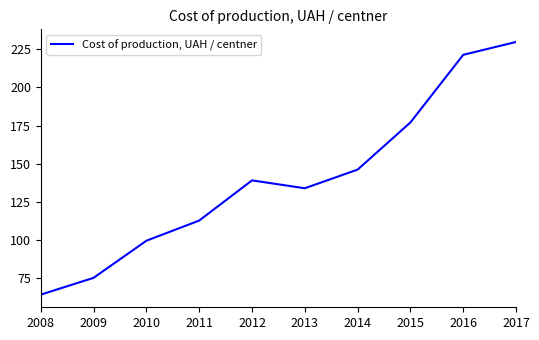

Which label corresponds to the largest value in the chart?

2017